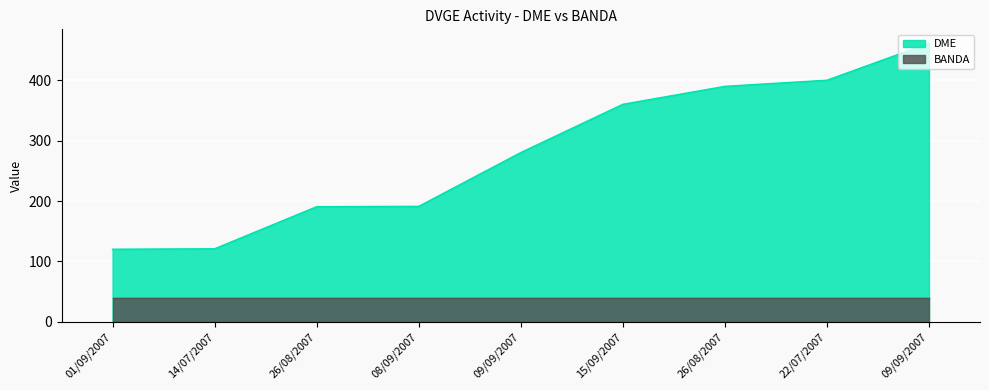

Reading left to right, list all the values displayed in this chart.

120.2	121.0	190.7	191.2	280.4	360.3	390.1	400.3	461.5